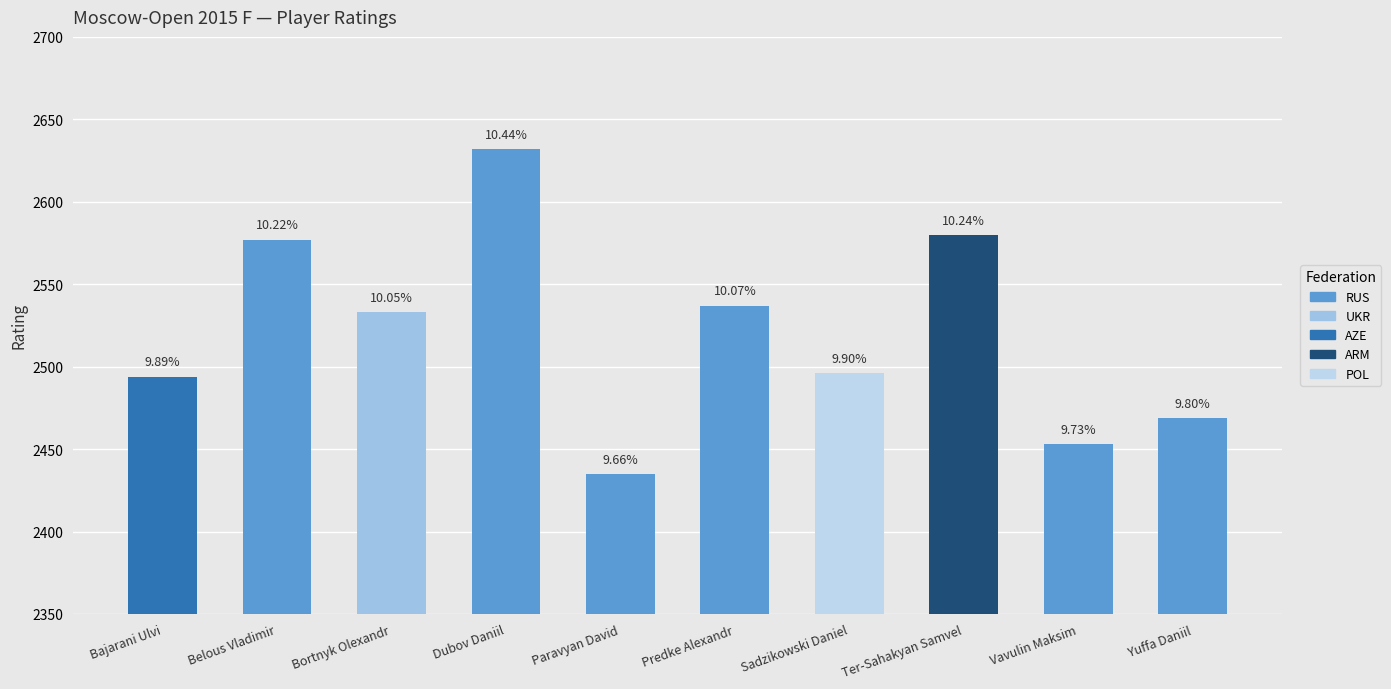

How many bars are there in total?

10